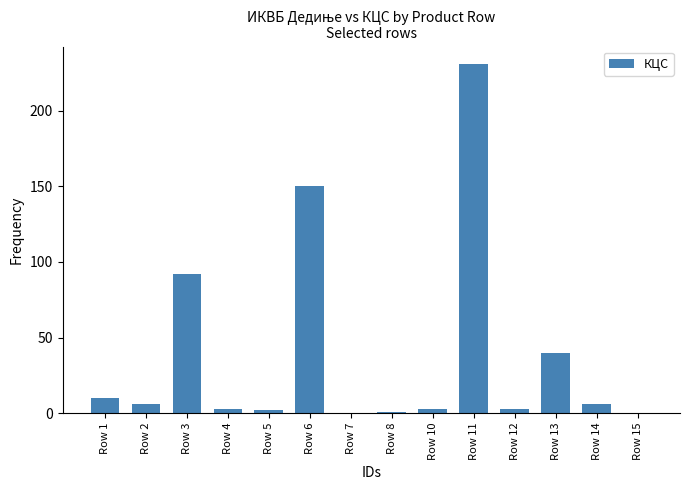

Is it true that the value at Row 13 is 40?

True